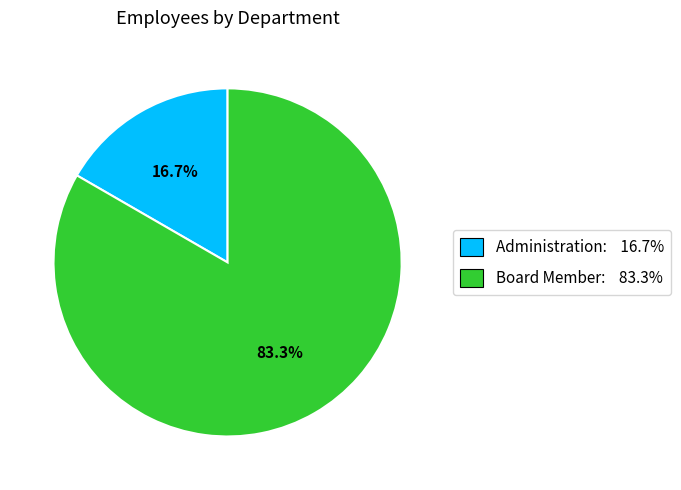

Is the sum of Board Member and Administration greater than half?

Yes